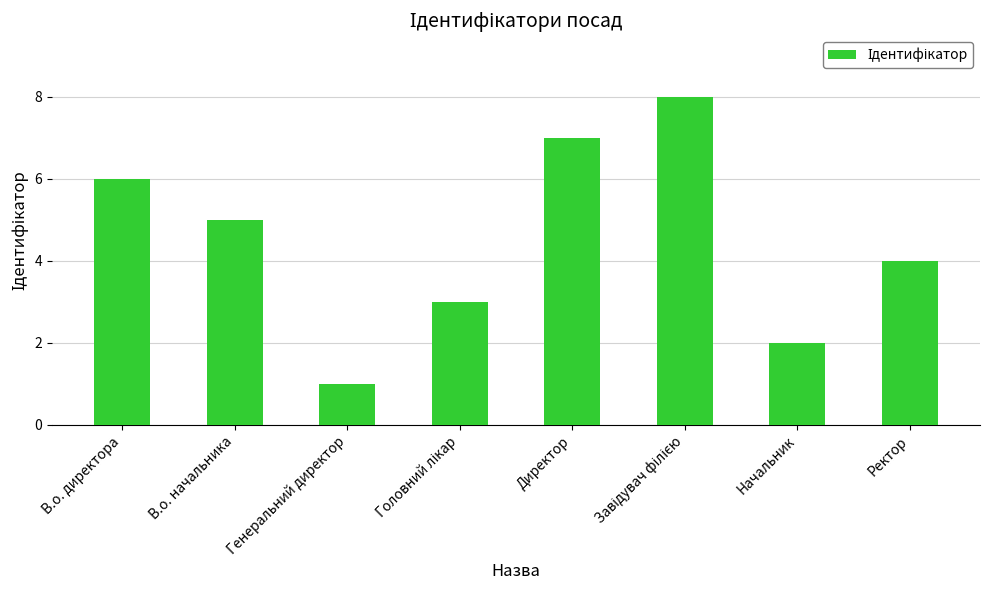

Is it true that the value at В.о. директора is 6?

True